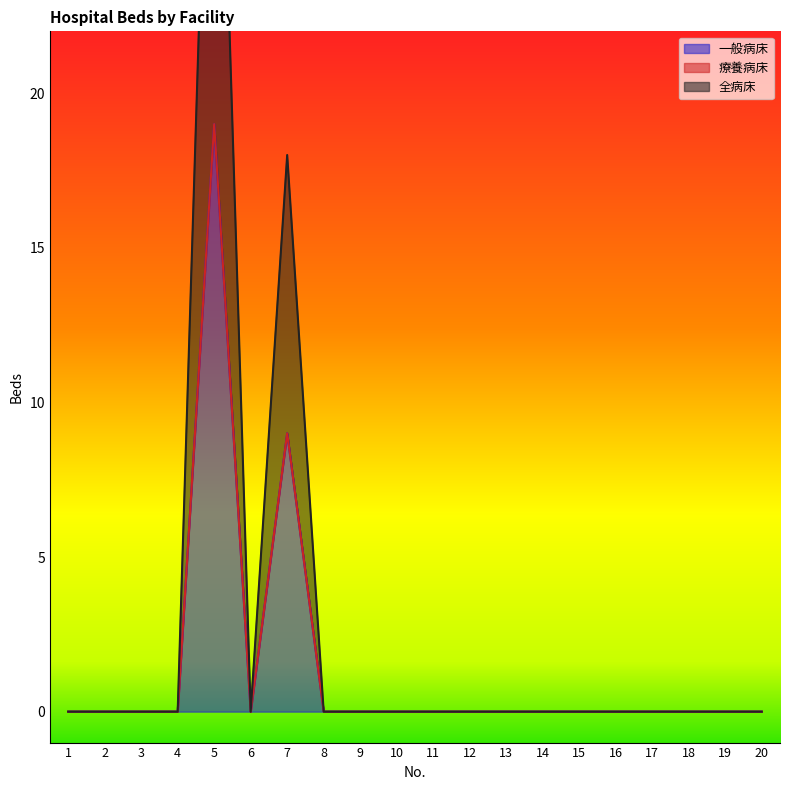

How many values in 一般病床 are above zero?

2